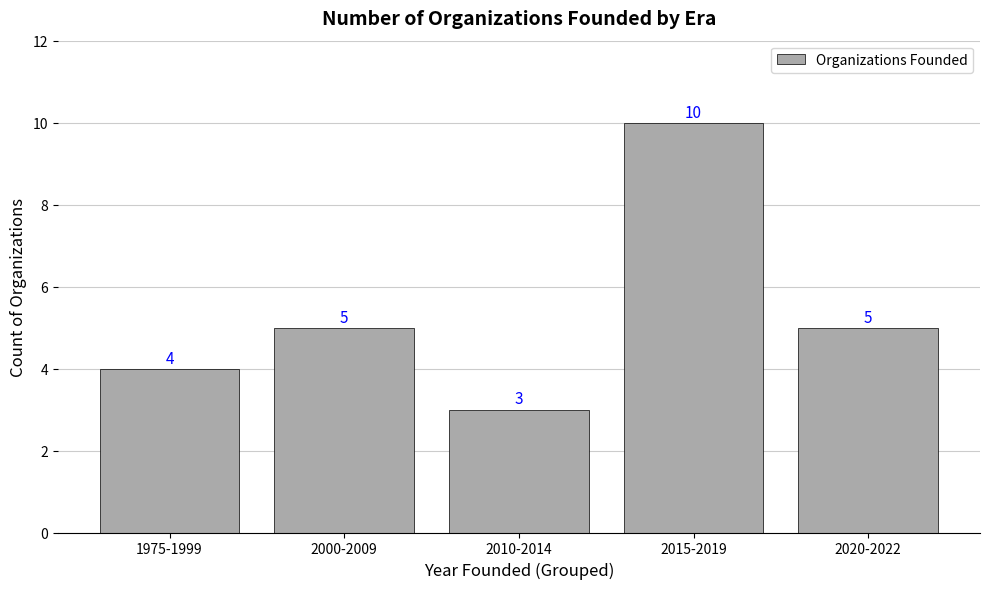

What value does the data have at 1975-1999?

4